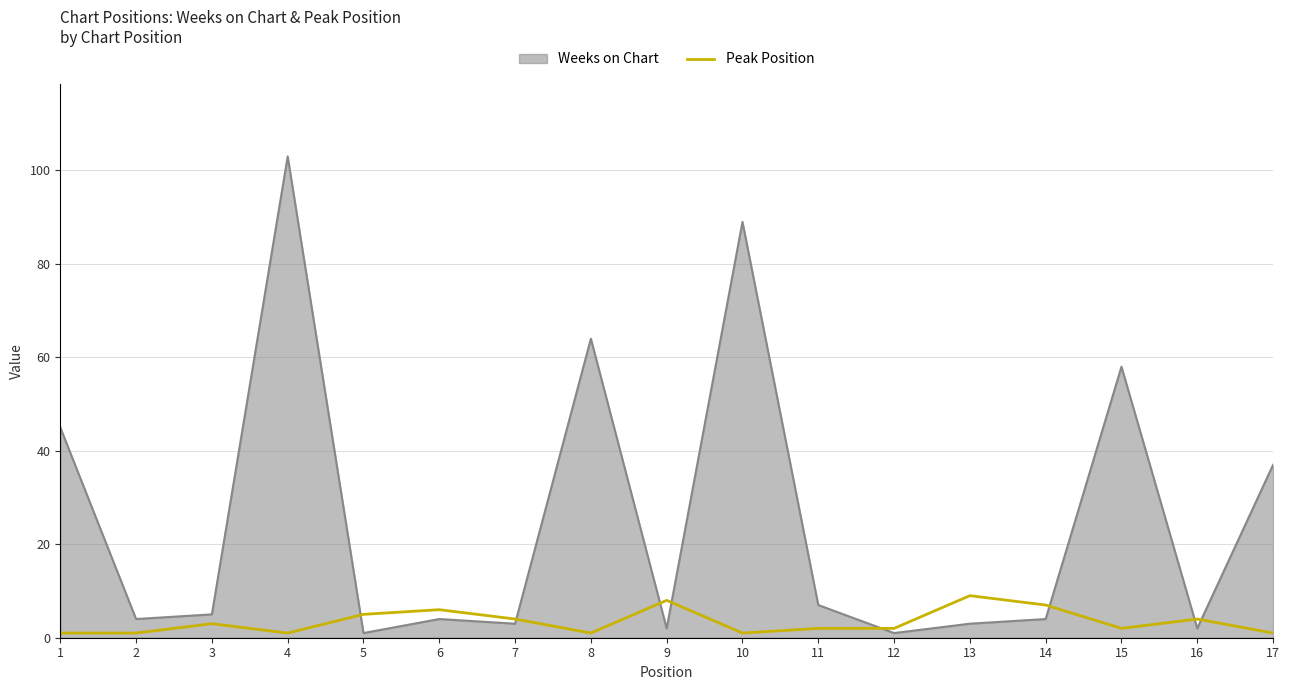

Rank the series at 13 from highest to lowest value.

Peak Position, Weeks on Chart